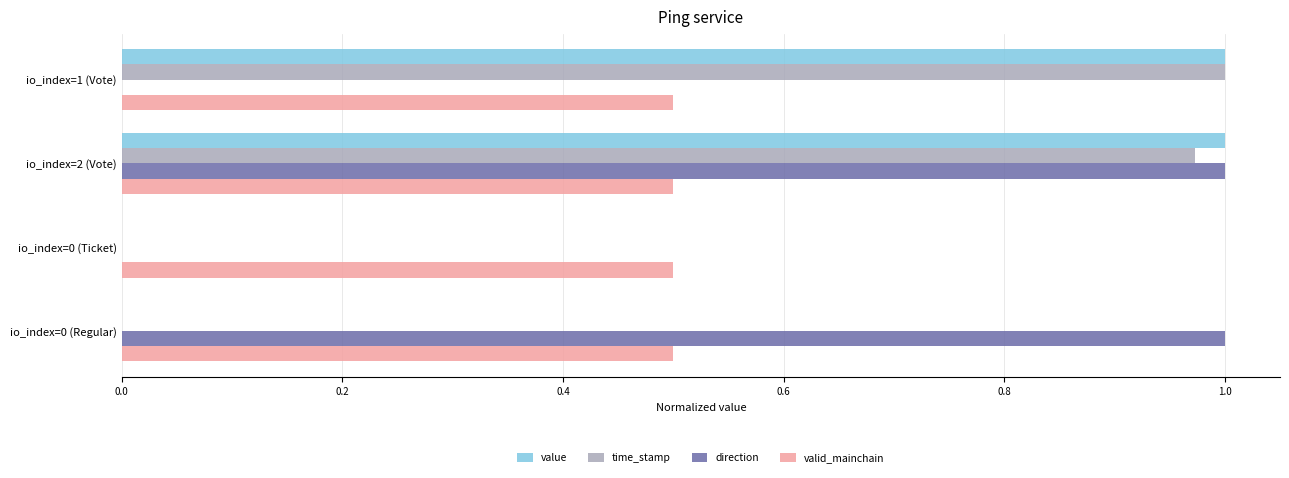

Which series changed the most between io_index=1 (Vote) and io_index=2 (Vote)?

direction